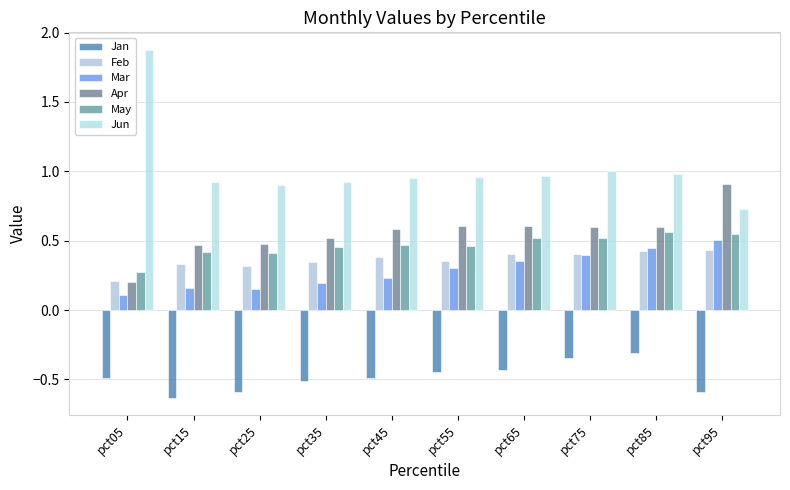

How many groups of bars are there?

10